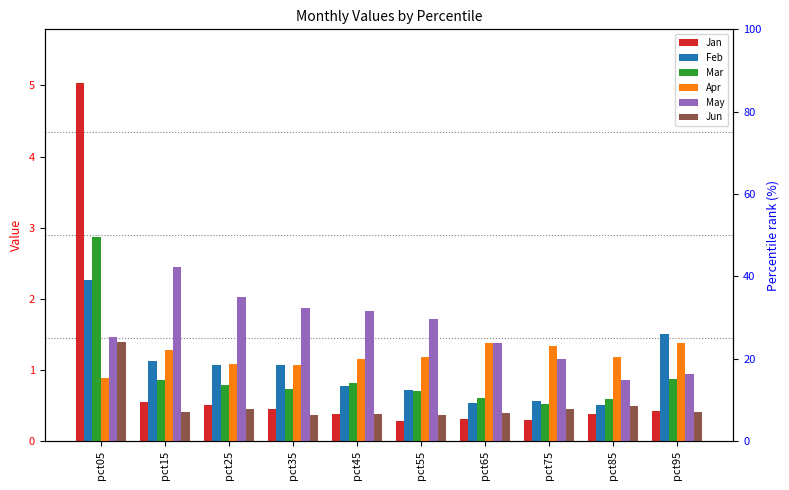

Which series changed the most between pct05 and pct75?

Jan